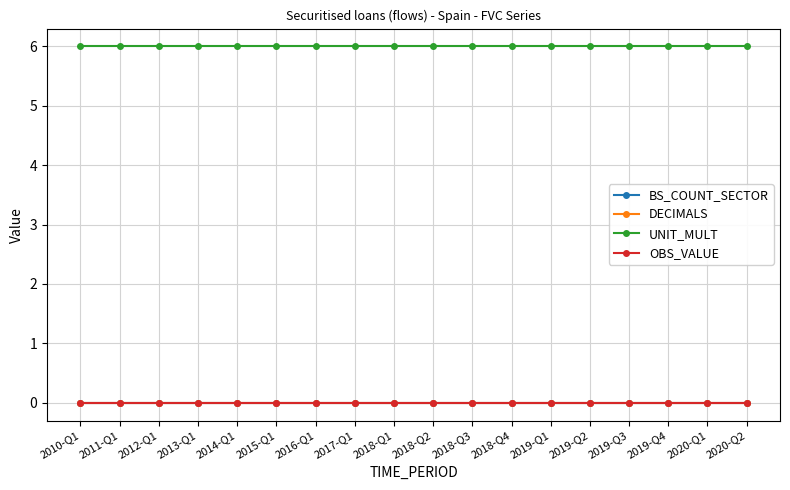

Which series changed the most between 2017-Q1 and 2019-Q2?

BS_COUNT_SECTOR